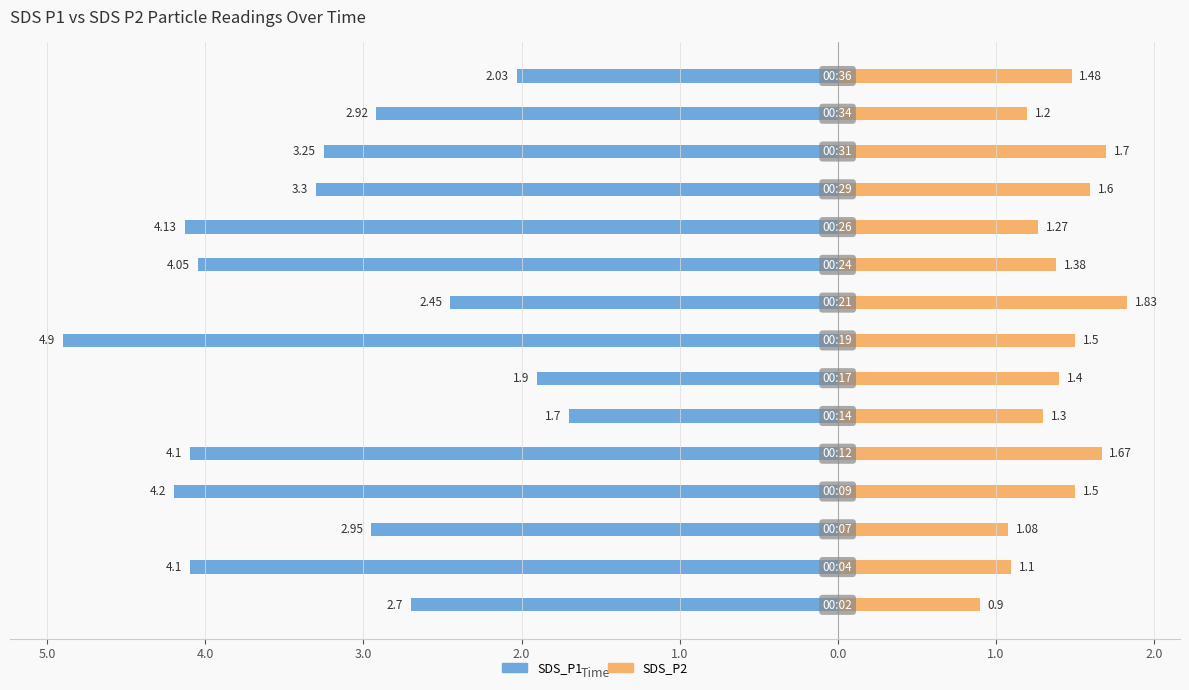

Read the SDS_P2 value at 4.0.

1.1